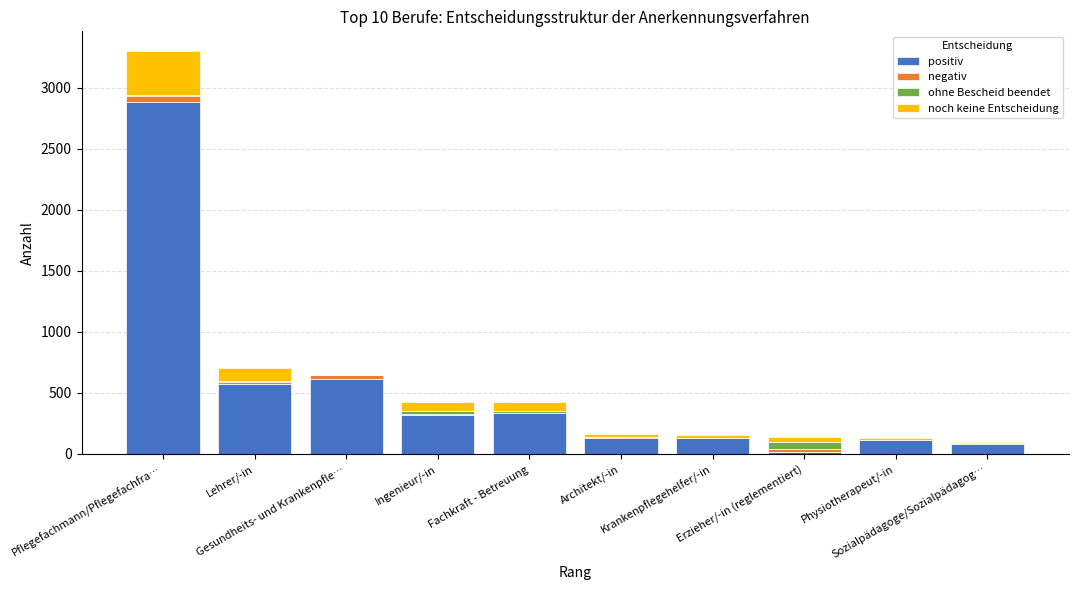

How many categories are shown in the chart?

10